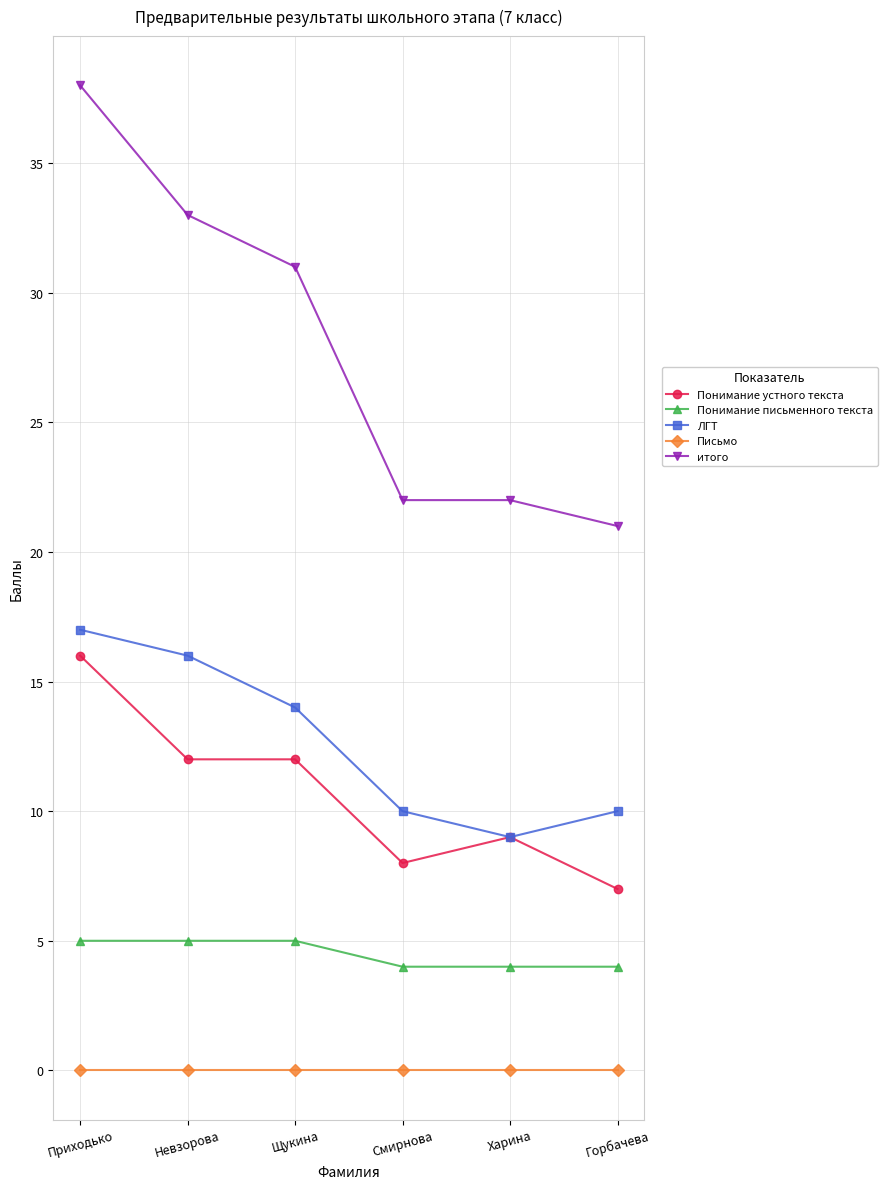

True or false: Письмо and Понимание устного текста intersect in this chart.

False